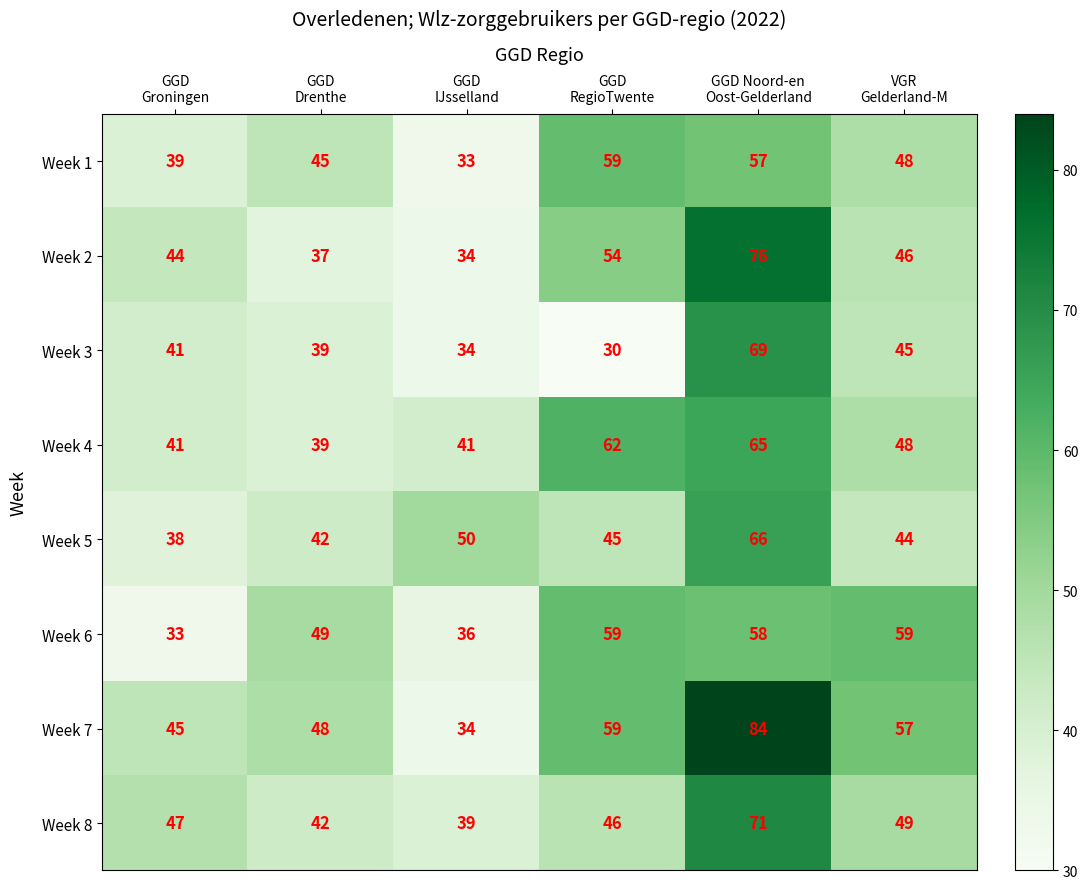

What is the difference between the highest and lowest values at GGD
Groningen?

14